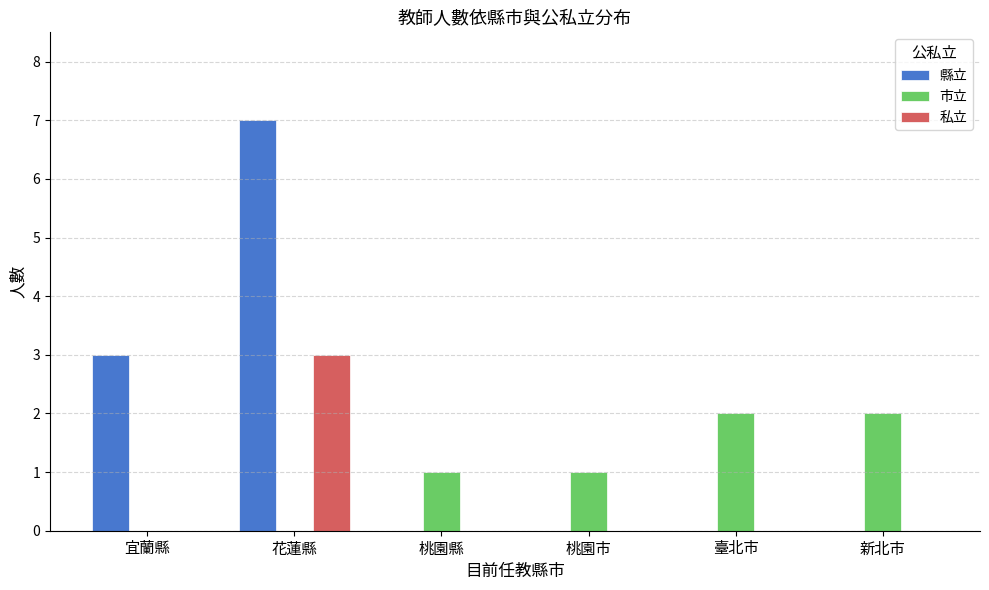

Reading left to right, what are all the values shown in this chart?

縣立: 宜蘭縣=3	花蓮縣=7	桃園縣=0	桃園市=0	臺北市=0	新北市=0
市立: 宜蘭縣=0	花蓮縣=0	桃園縣=1	桃園市=1	臺北市=2	新北市=2
私立: 宜蘭縣=0	花蓮縣=3	桃園縣=0	桃園市=0	臺北市=0	新北市=0